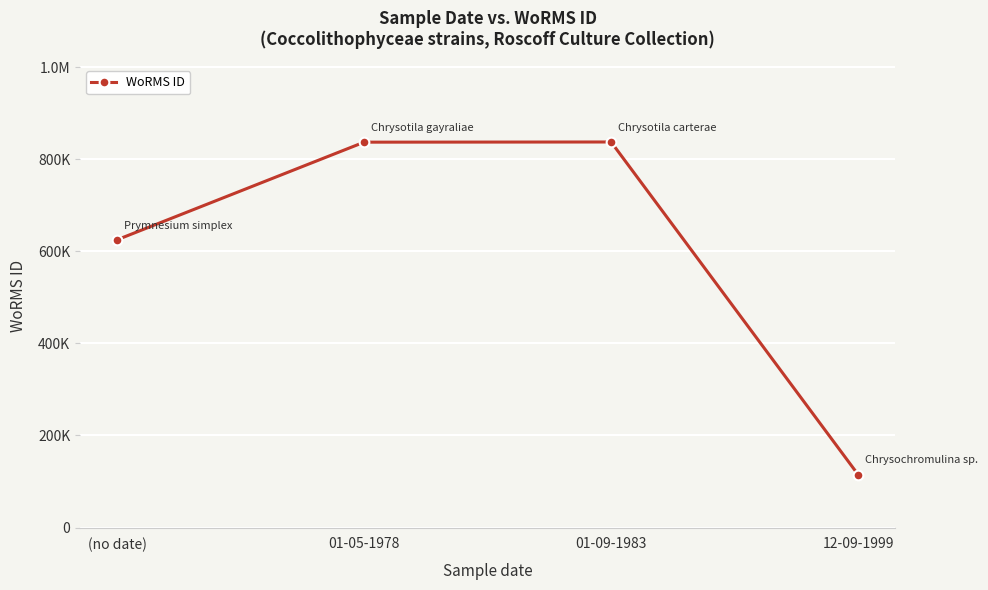

What is the maximum value shown in the chart?

837255